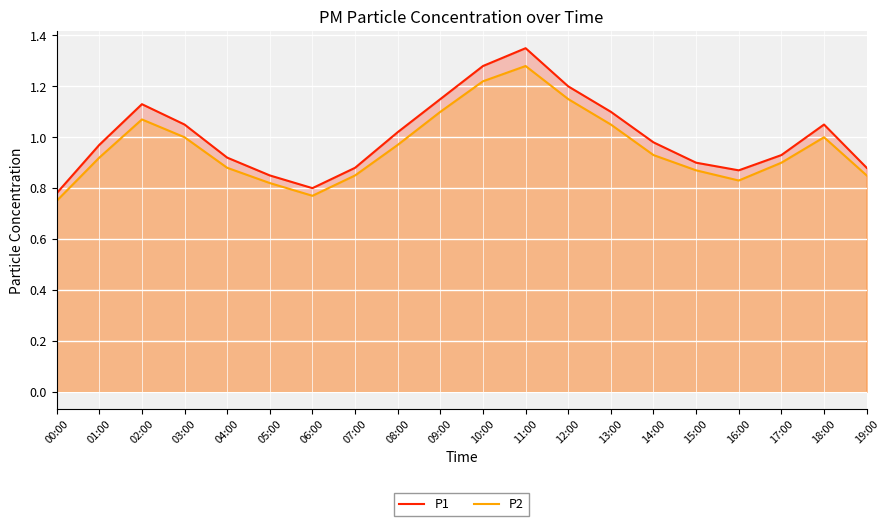

Does the chart display data point markers on the line(s)?

No